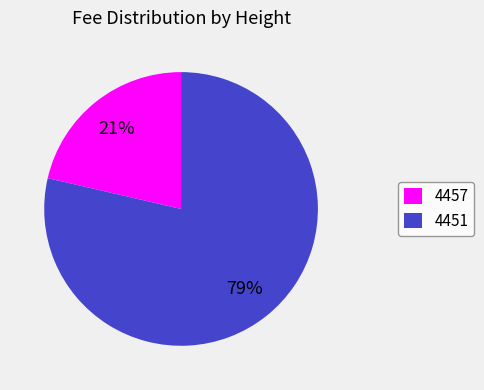

Between 4451 and 4457, which is larger?

4451